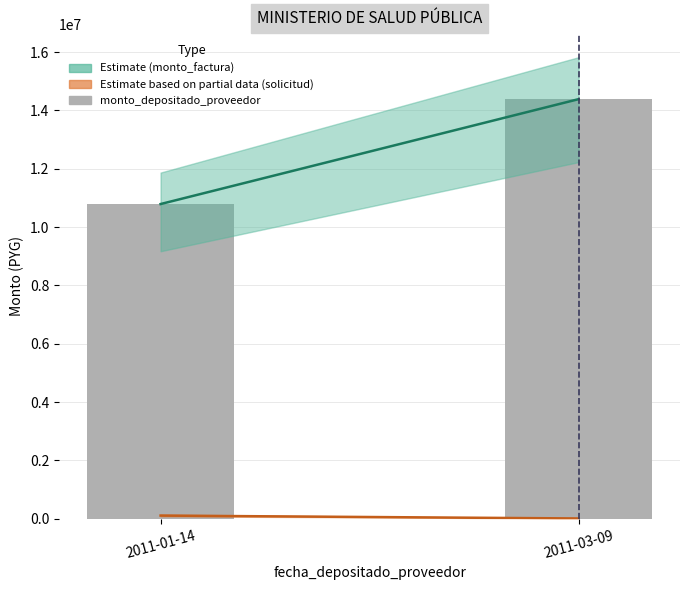

Reading left to right, list all the values displayed in this chart.

2011-01-14=10791000	2011-03-09=14388000